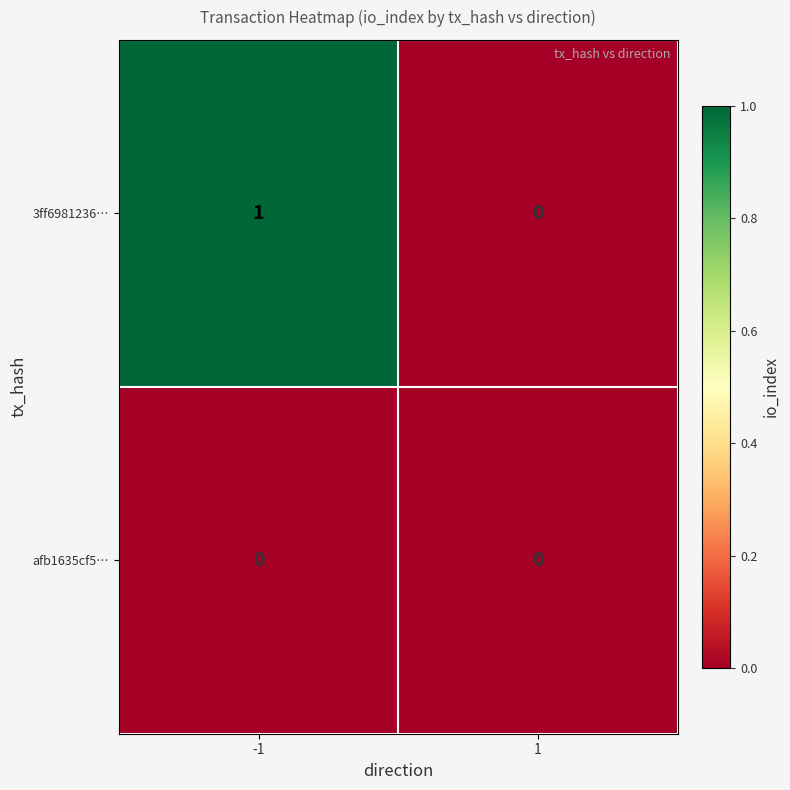

Rank the categories by 3ff6981236… value from lowest to highest.

1, -1